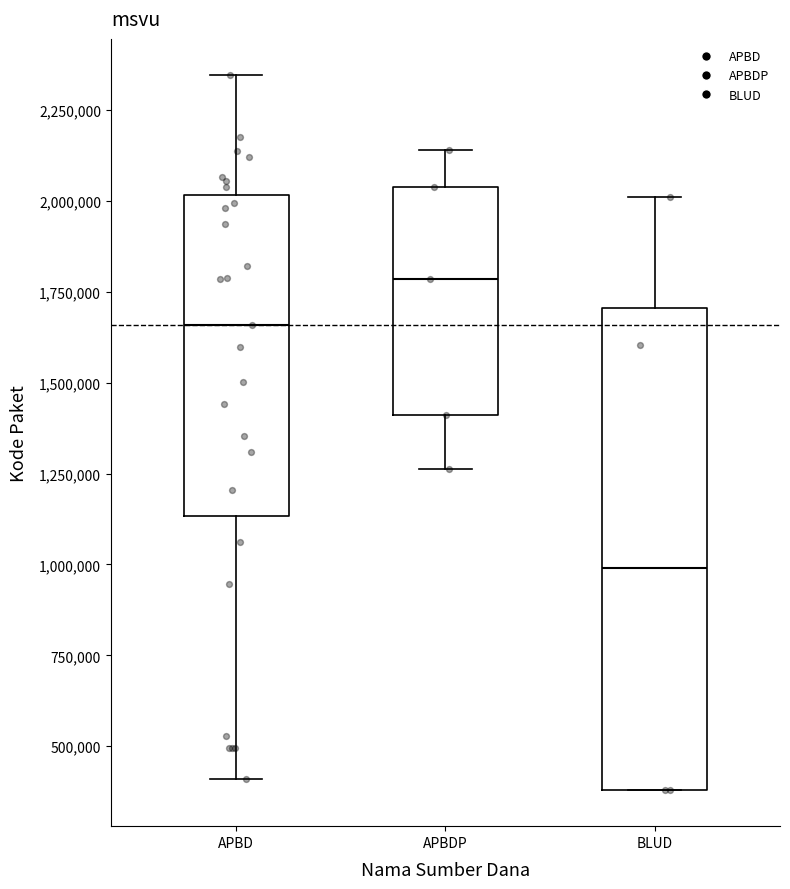

Which box is the tallest, from its lower edge to its upper edge?

BLUD